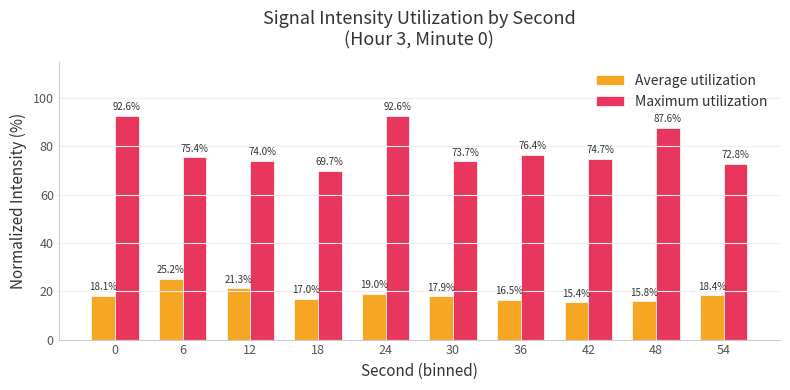

The Maximum utilization series shows 73.7 at 30. True or false?

True